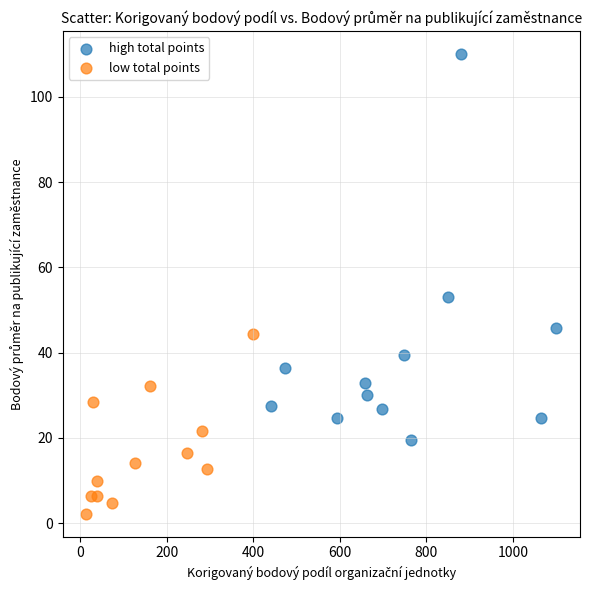

What are all the series names shown in the legend?

high total points, low total points